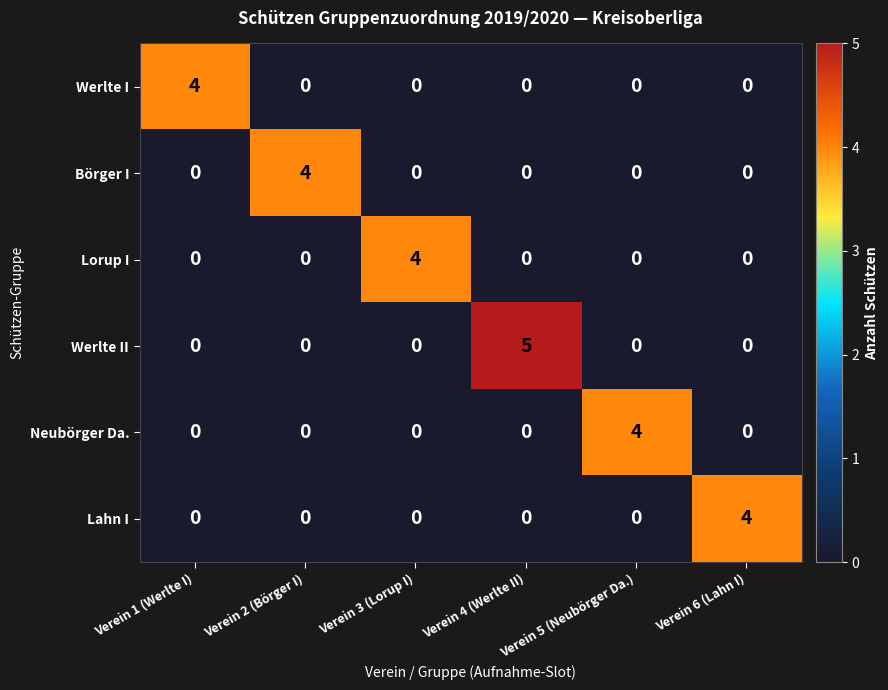

What is the sum of all Börger I values?

4